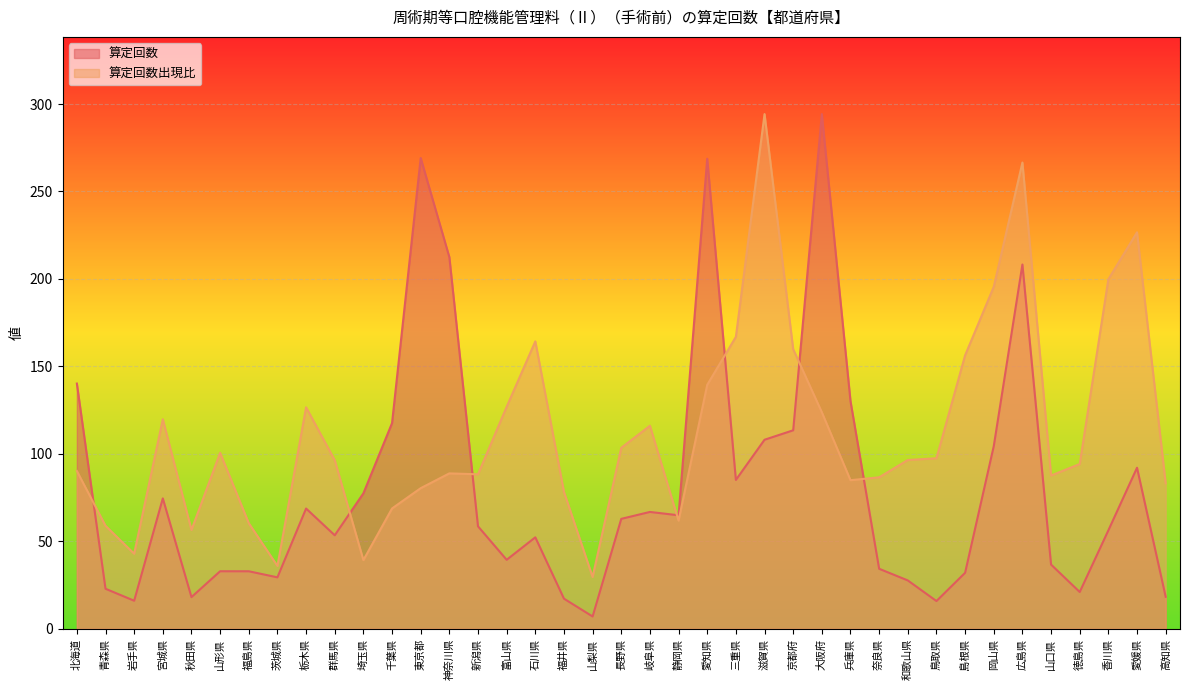

Rank the series at 山口県 from highest to lowest value.

算定回数出現比, 算定回数